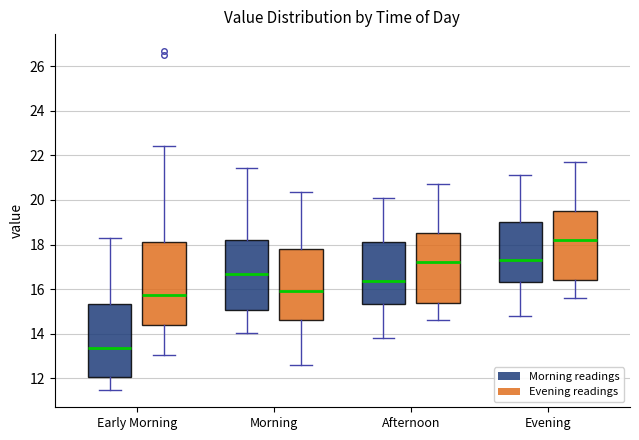

Which box is the tallest, from its lower edge to its upper edge?

Early Morning (Evening readings)